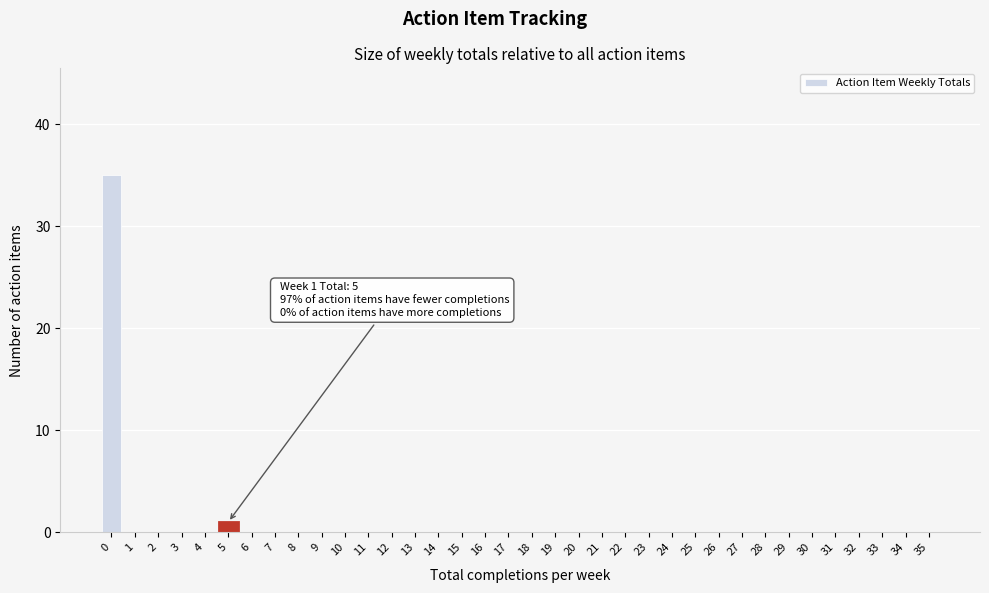

What is the maximum value shown in the chart?

35